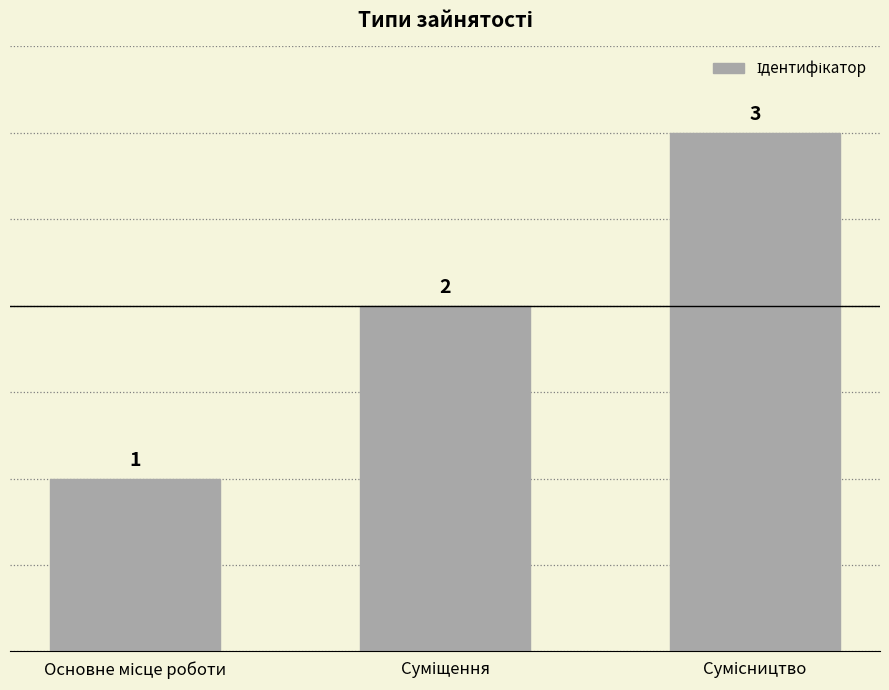

What is the greatest value displayed?

3